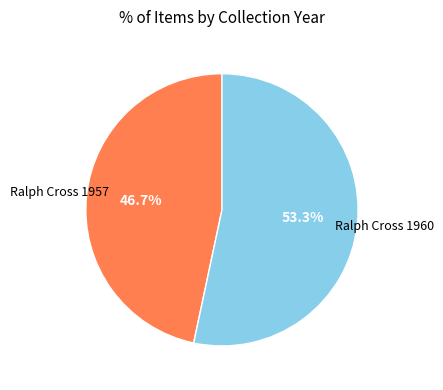

Is there any slice that represents more than half of the pie?

Yes